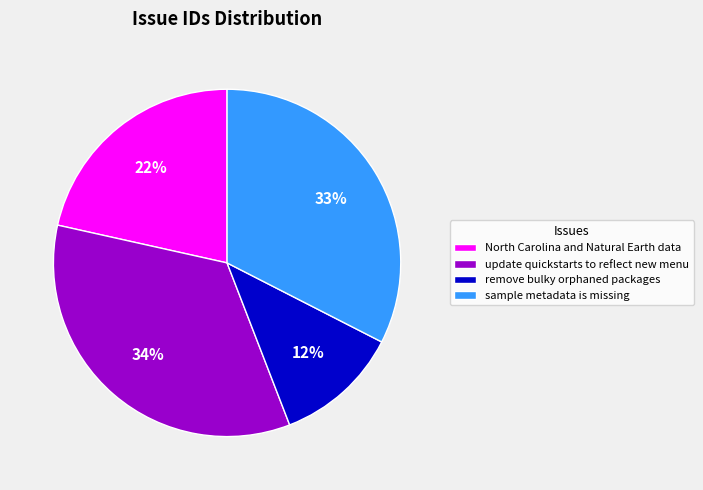

What percentage is the update quickstarts to reflect new menu slice, to the nearest percent?

34%